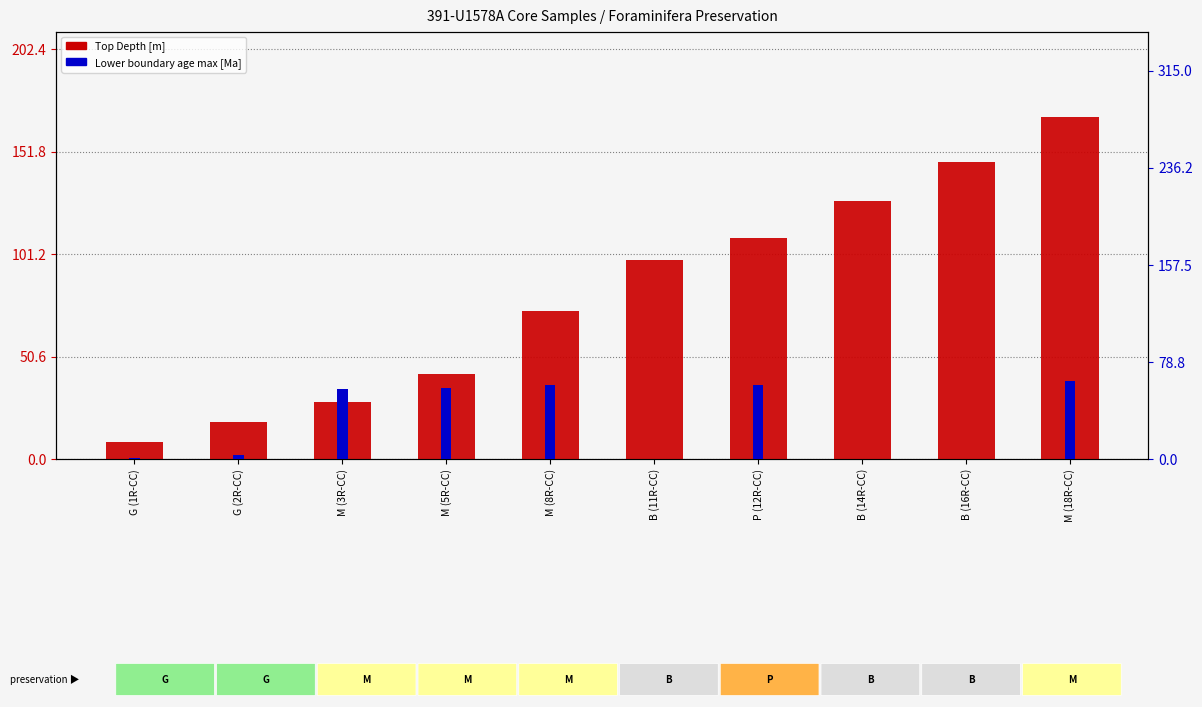

What is the difference between the maximum and minimum values in the Lower boundary age max [Ma] series?

63.0